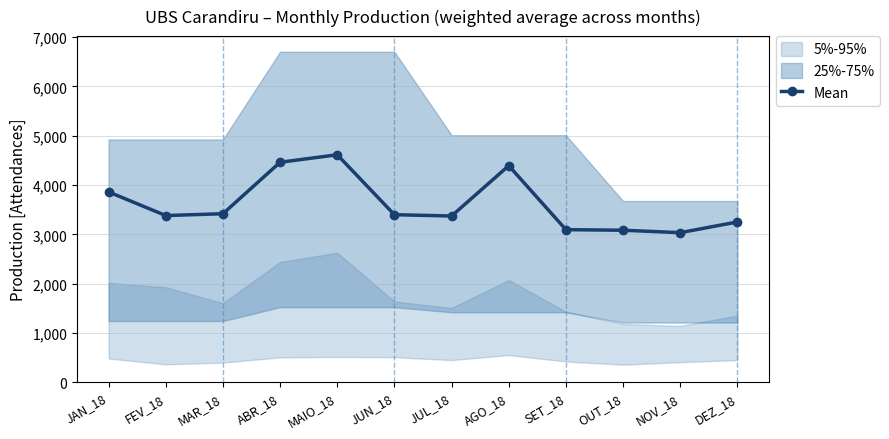

How many data points in Mean are less than 3398?

6